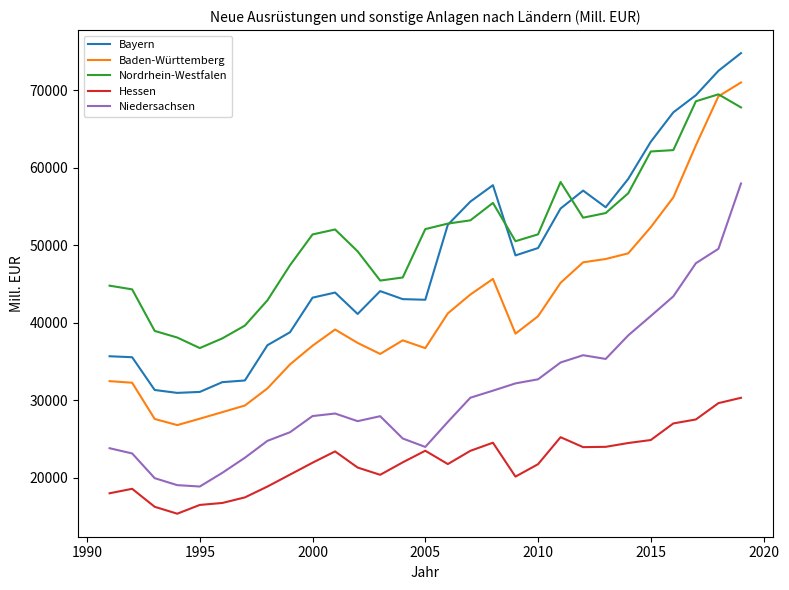

How many values in the Nordrhein-Westfalen series are below 51418?

14